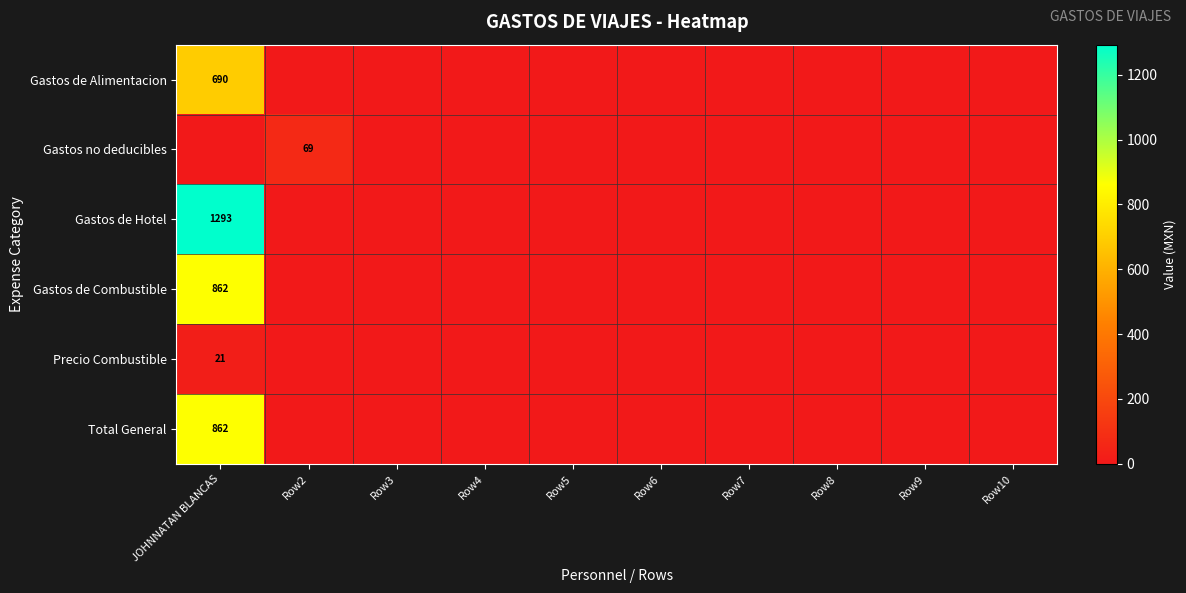

The Total General series shows 862 at JOHNNATAN BLANCAS. True or false?

True